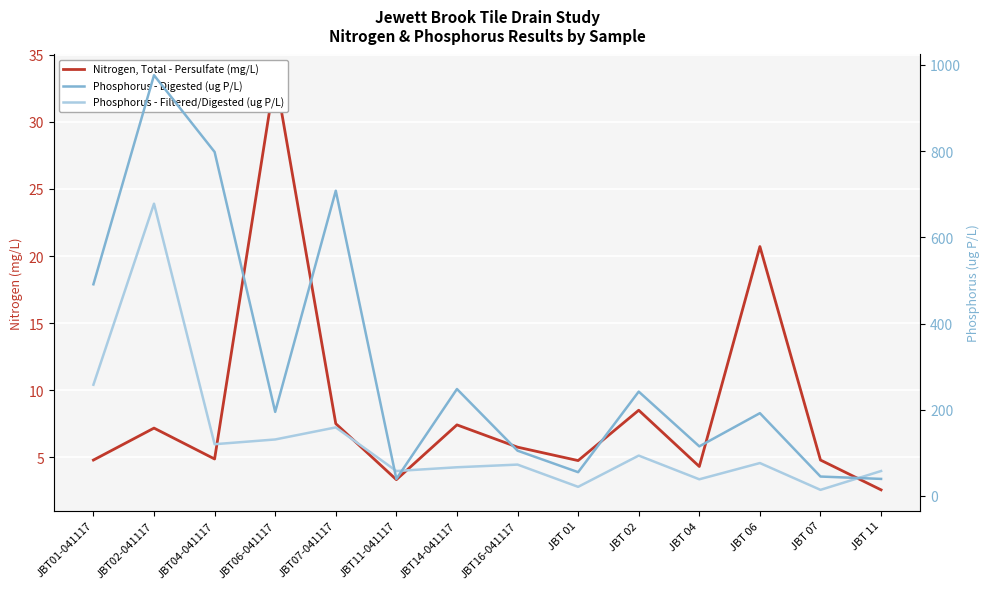

The Phosphorus - Filtered/Digested (ug P/L) series shows 1098.6 at JBT02-041117. True or false?

False